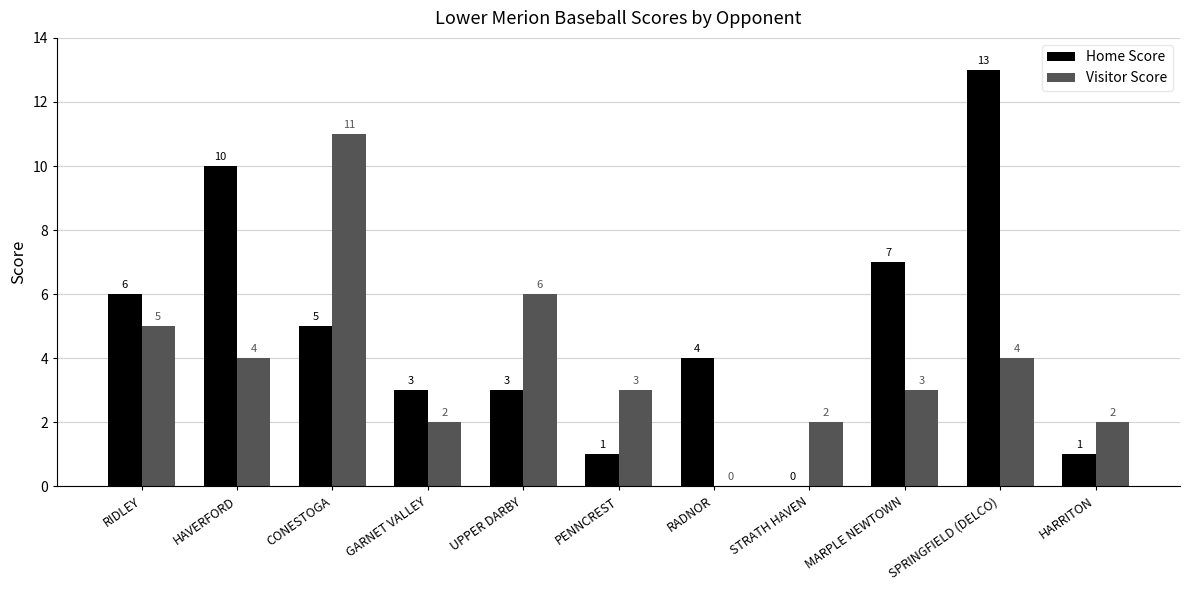

At which label does Visitor Score reach its peak?

CONESTOGA